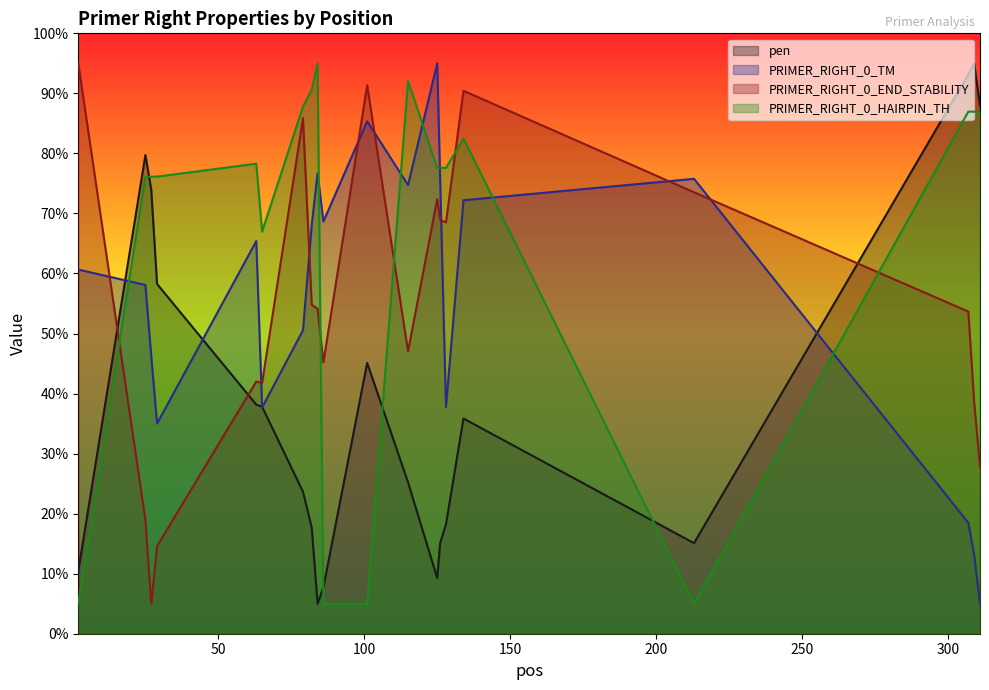

Is the value of PRIMER_RIGHT_0_HAIRPIN_TH at 2 greater than the value of PRIMER_RIGHT_0_END_STABILITY at 27?

No